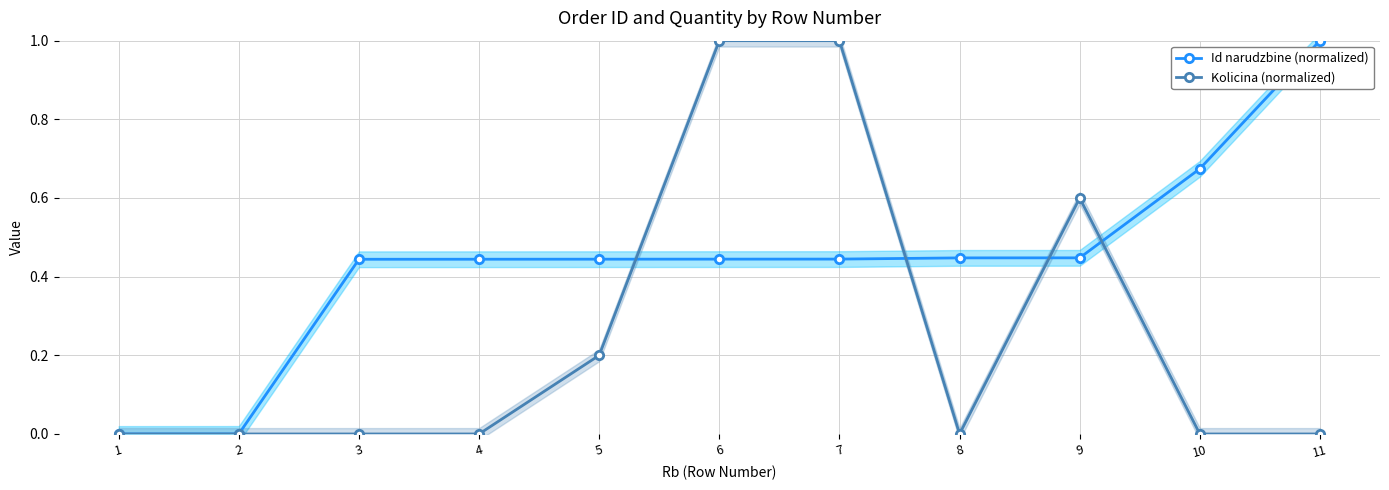

True or false: Kolicina (normalized) has a value of 0.3 at 2.

False